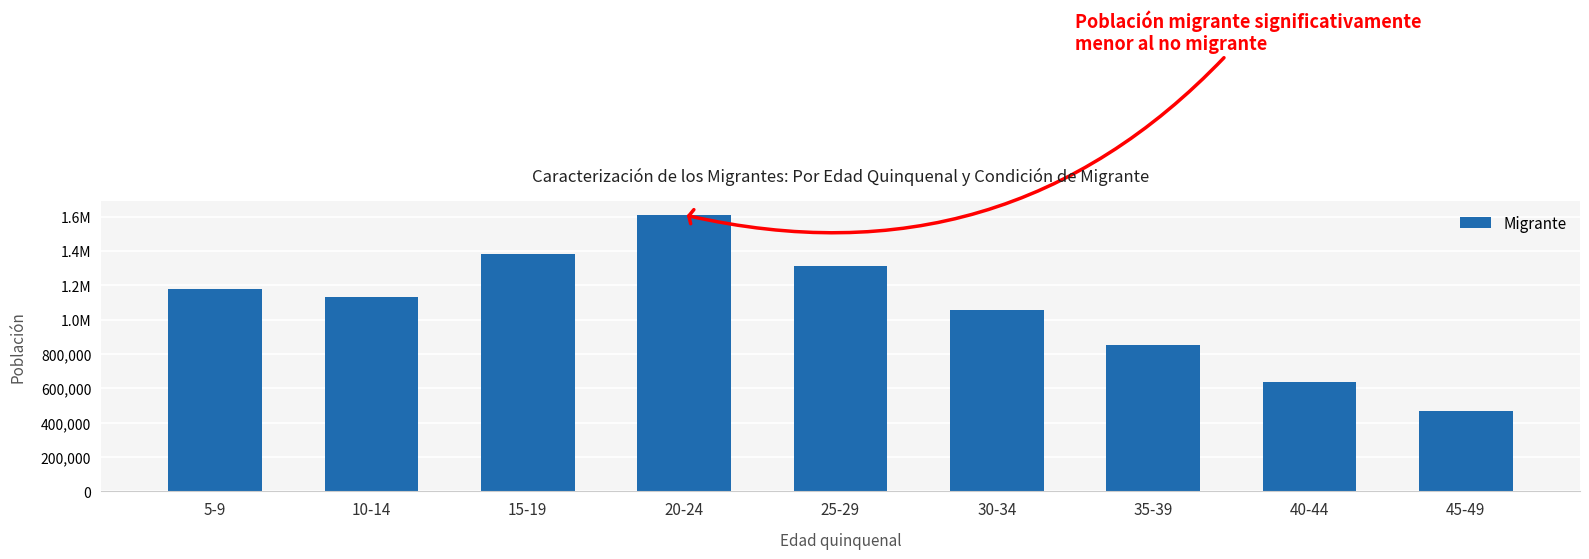

True or false: the data shows 1058944.4 at 30-34.

True